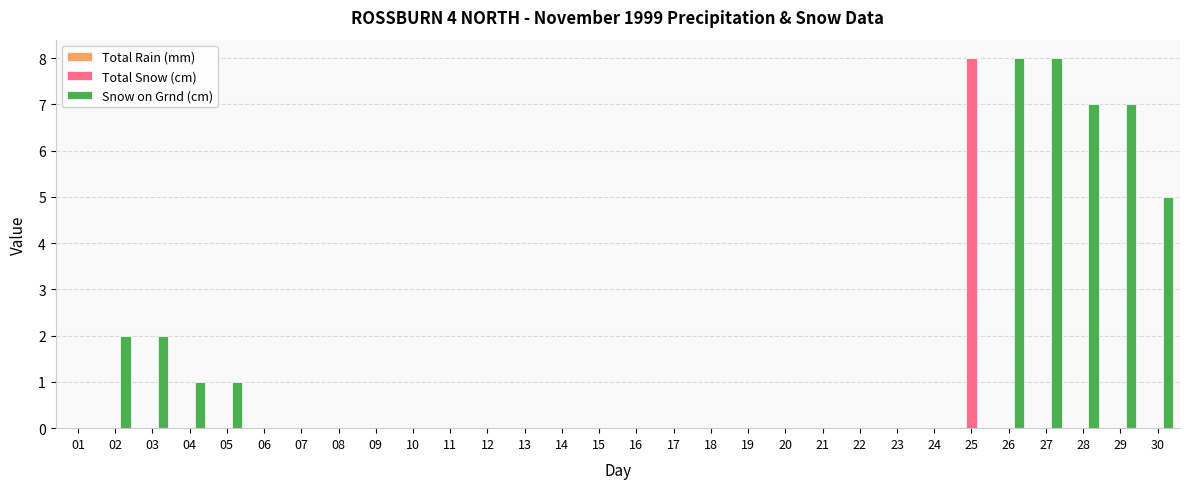

Which series changed the most between 17 and 25?

Total Snow (cm)